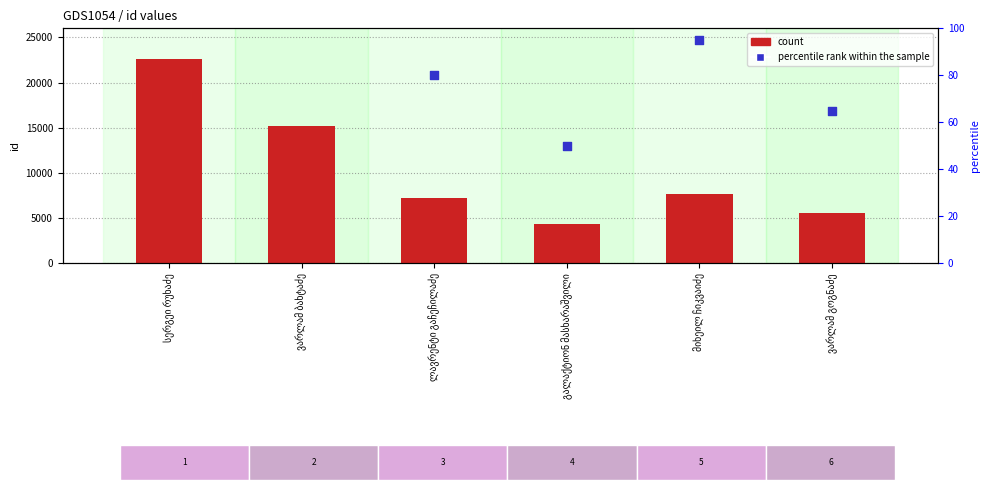

At which category is the sum across all series the highest?

სერგეი რუხაძე